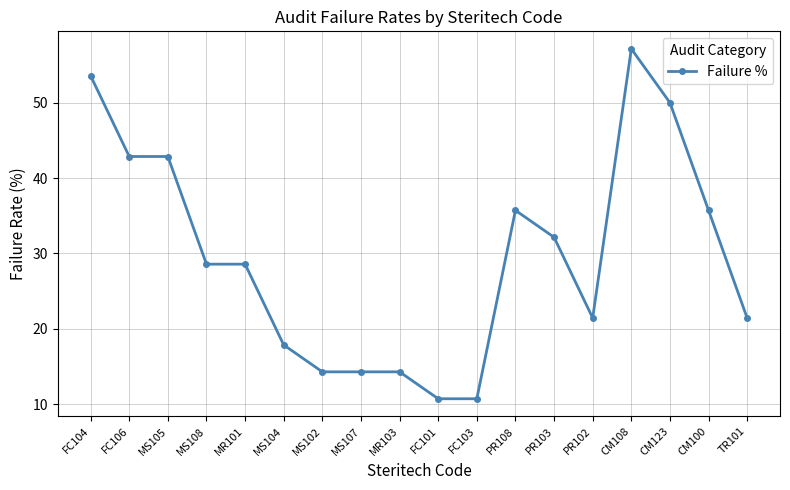

Reading left to right, transcribe all the data shown in this chart.

FC104=53.6	FC106=42.9	MS105=42.9	MS108=28.6	MR101=28.6	MS104=17.9	MS102=14.3	MS107=14.3	MR103=14.3	FC101=10.7	FC103=10.7	PR108=35.7	PR103=32.1	PR102=21.4	CM108=57.1	CM123=50.0	CM100=35.7	TR101=21.4